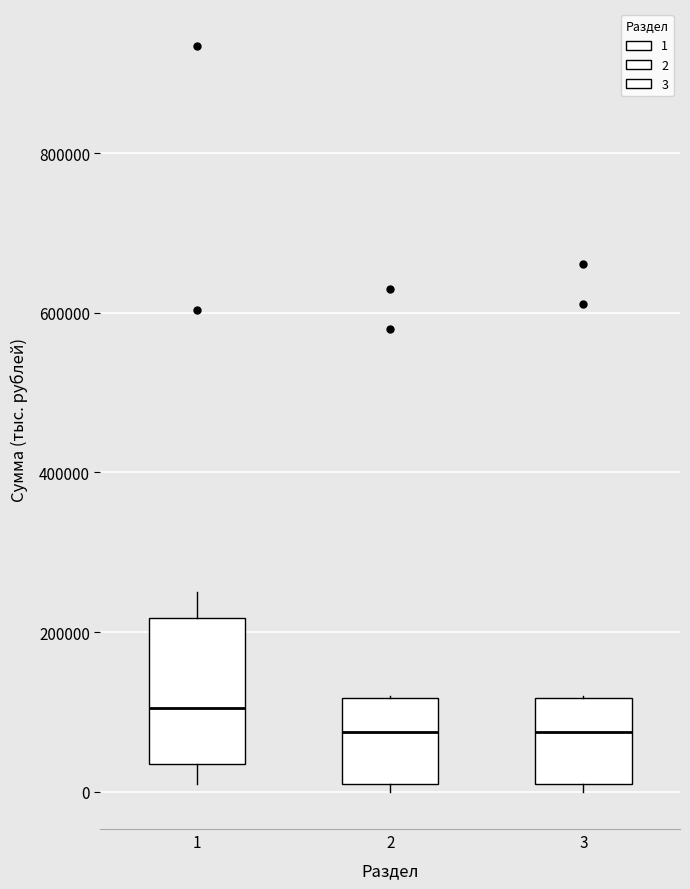

Which box is the tallest, from its lower edge to its upper edge?

1